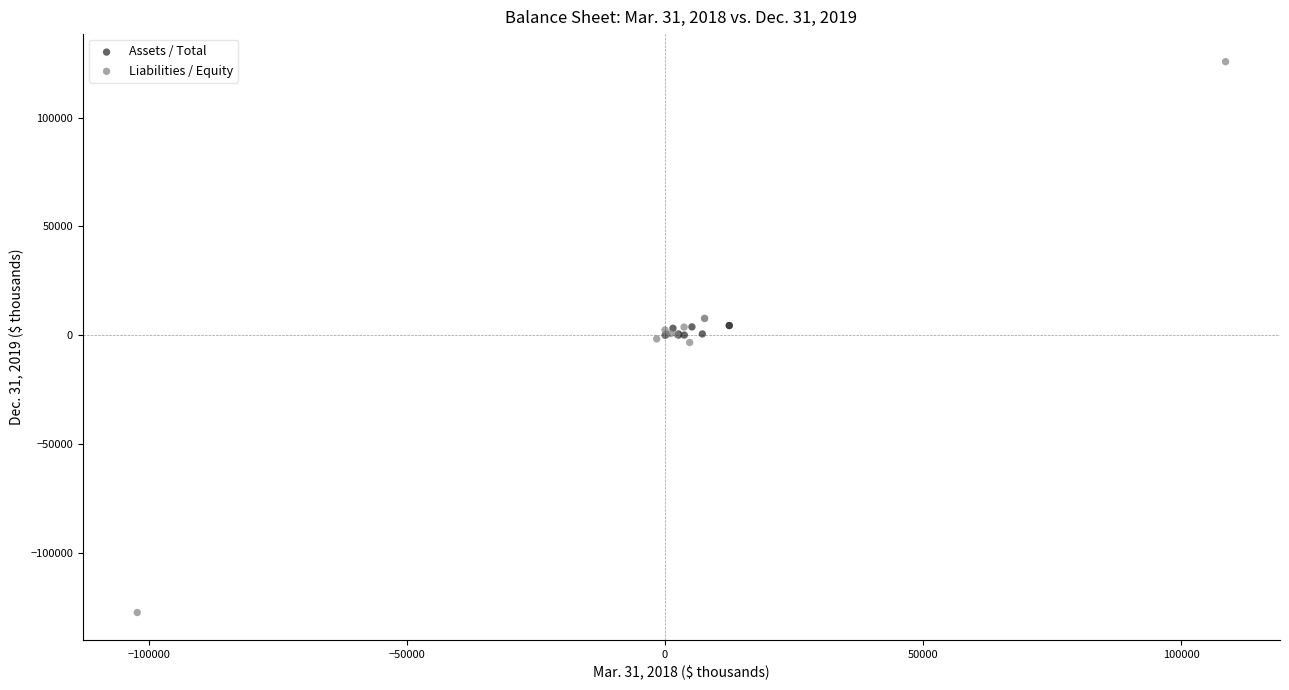

Which series contains the lowest Y value?

Liabilities / Equity